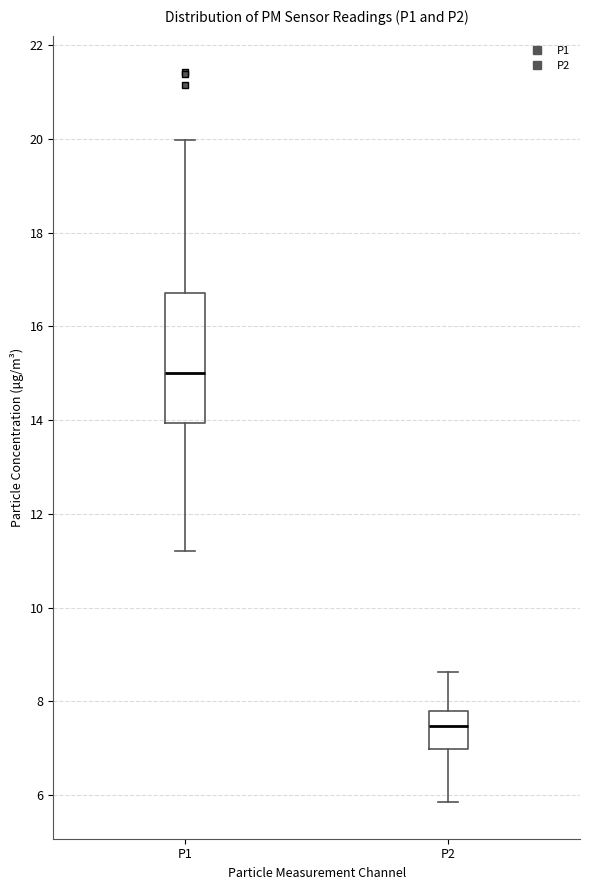

Reading left to right, transcribe this box plot: for each box, give where its median line is, the range the box spans, and where its two whiskers end, as read against the y-axis. The values are not printed on the chart, so give them approximately, as read against the axis.

P1: median 15.0, box 14.0 to 16.8, whiskers 11.2 to 20.0
P2: median 7.4, box 7.0 to 7.8, whiskers 5.8 to 8.6